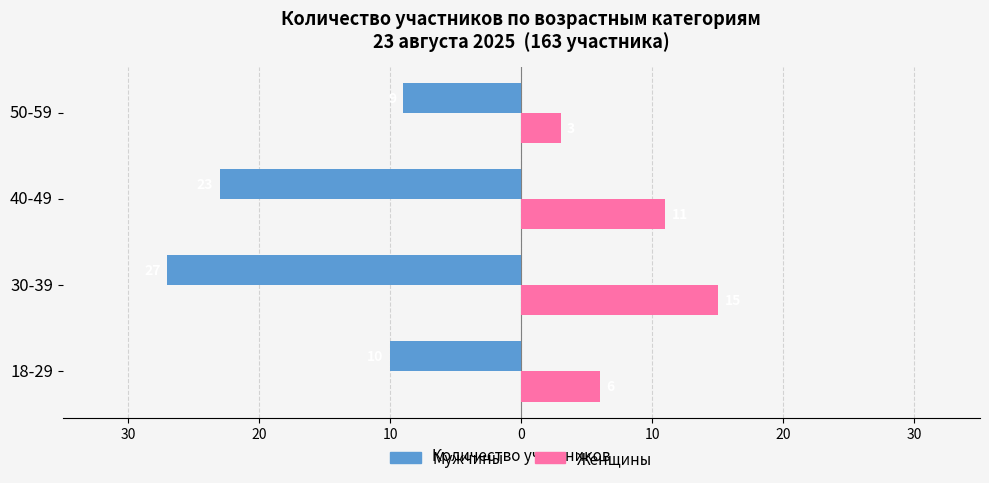

Which series has the widest spread of values?

Мужчины